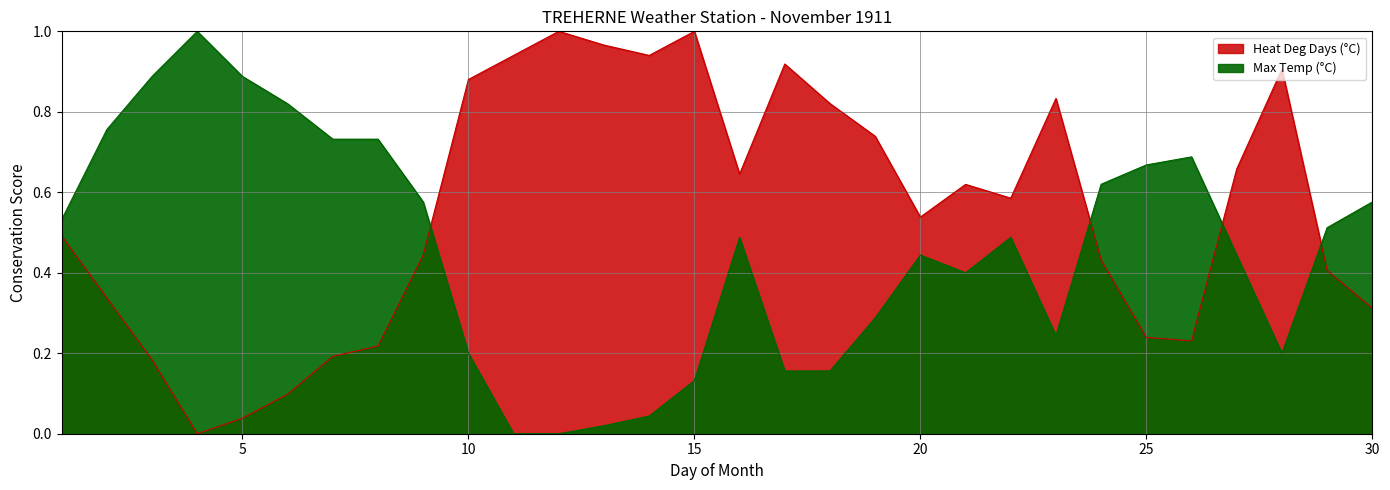

The Max Temp (°C) series shows 0.3 at 25. True or false?

False